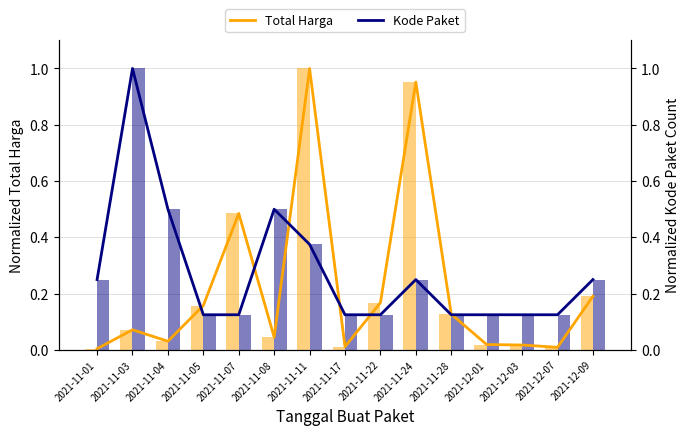

True or false: Kode Paket has a value of 0.1 at 2021-11-01.

False